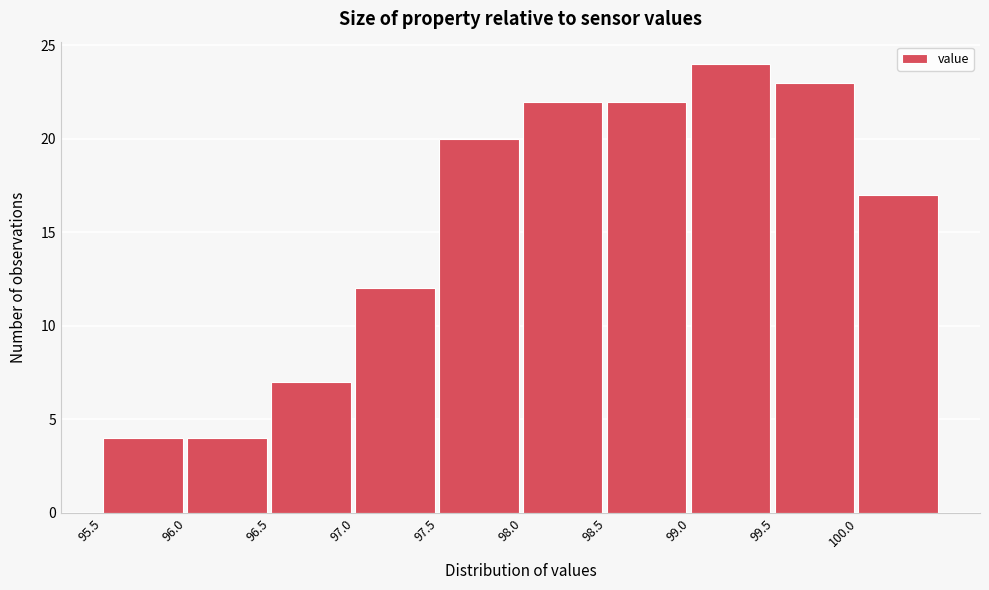

Reading left to right, transcribe this chart: for each bar, give the range it covers on the x-axis and its height. The values are not printed on the chart, so give them approximately, as read against the axis.

95.5 to 96.0: 4
96.0 to 96.5: 4
96.5 to 97.0: 7
97.0 to 97.5: 12
97.5 to 98.0: 20
98.0 to 98.5: 22
98.5 to 99.0: 22
99.0 to 99.5: 24
99.5 to 100.0: 23
100.0 to 100.5: 17